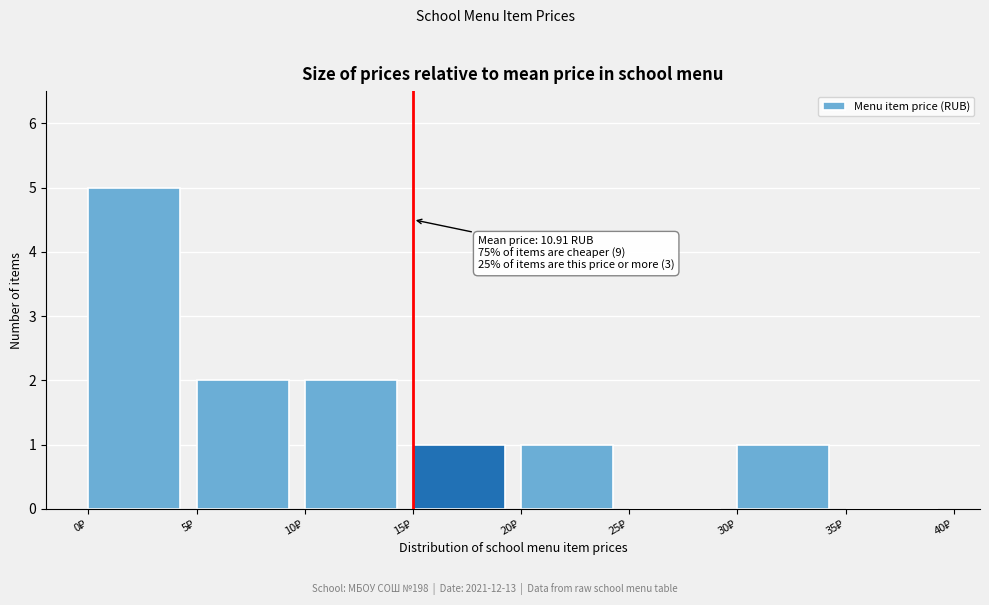

Which range on the x-axis has the tallest bar?

0 to 5